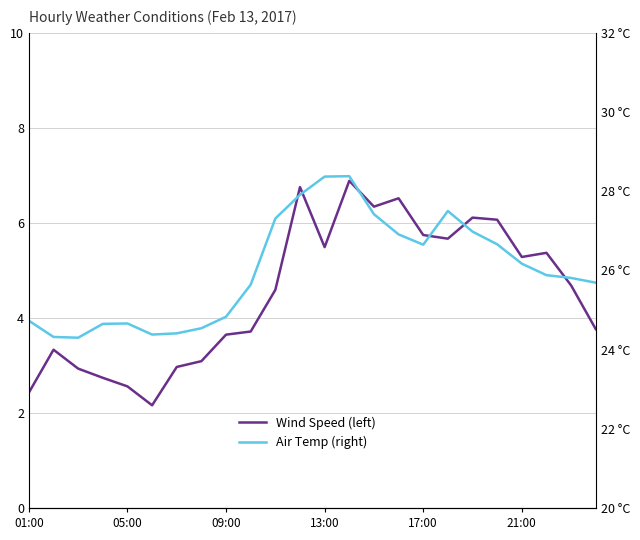

Reading right to left, list all the values displayed in this chart.

Wind Speed (left): 3.8	4.7	5.4	5.3	6.1	6.1	5.7	5.7	6.5	6.3	6.9	5.5	6.8	4.6	3.7	3.6	3.1	3.0	2.2	2.6	2.7	2.9	3.3	2.4
Air Temp (right): 25.7	25.8	25.9	26.2	26.7	27.0	27.5	26.6	26.9	27.4	28.4	28.4	27.9	27.3	25.6	24.8	24.5	24.4	24.4	24.7	24.6	24.3	24.3	24.7